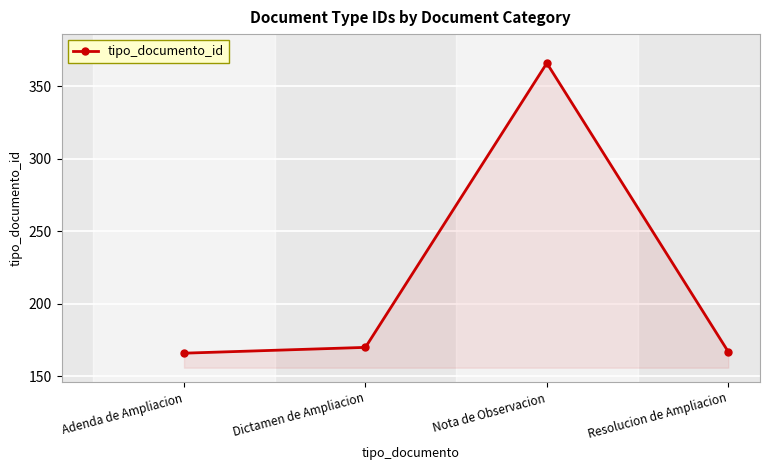

How many series are shown in this chart?

1